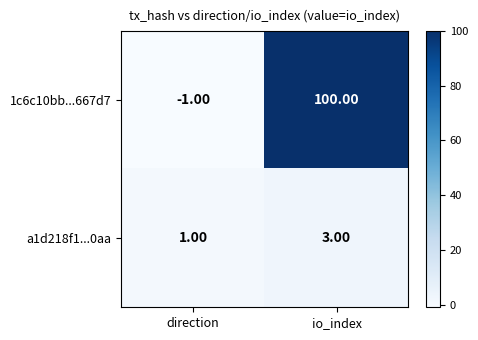

Where is a1d218f1...0aa nearest to the value 2?

direction